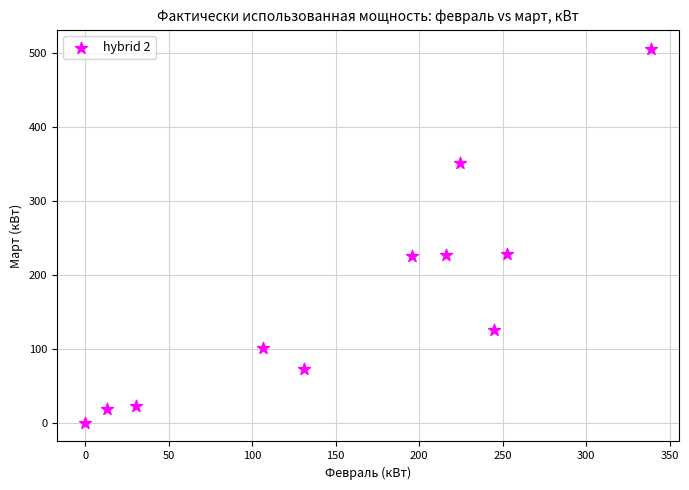

What is the range of X values (max minus min)?

338.8